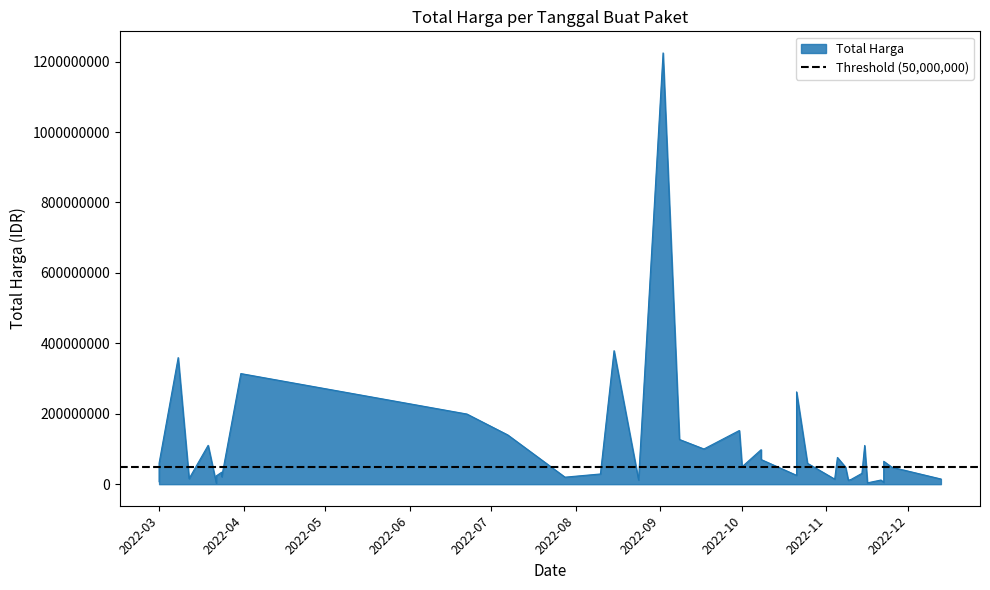

Is it true that the value at 2022-11-21 is 3989952?

False